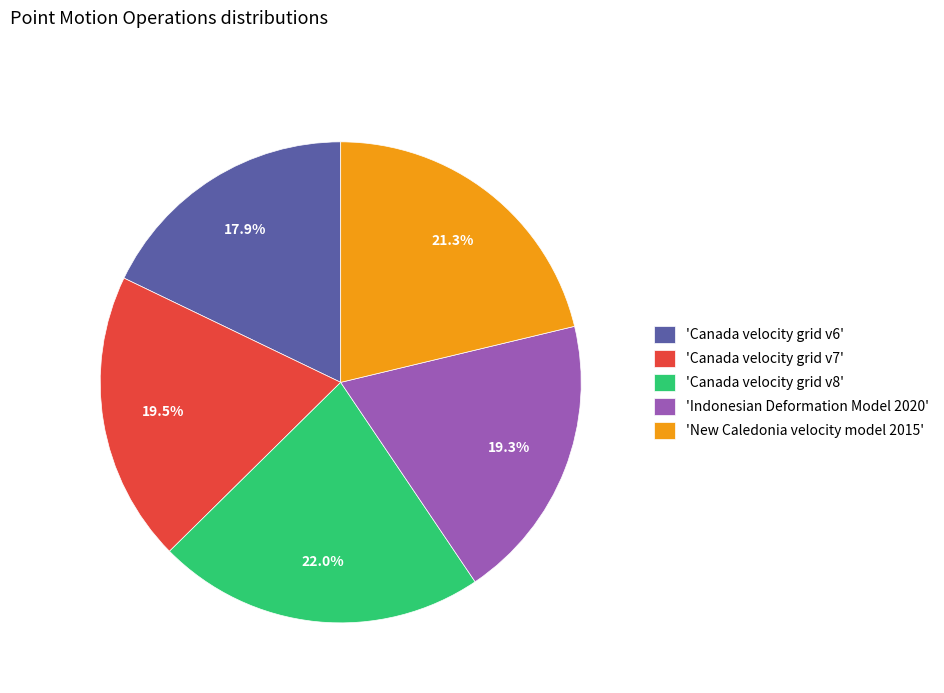

What is the largest slice in the pie chart?

'Canada velocity grid v8'